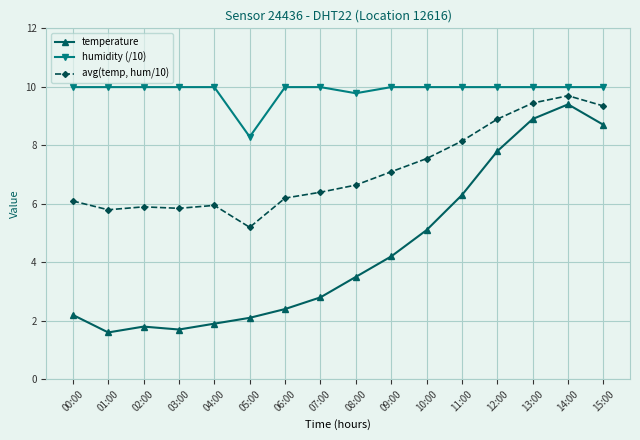

How many series are shown in this chart?

3